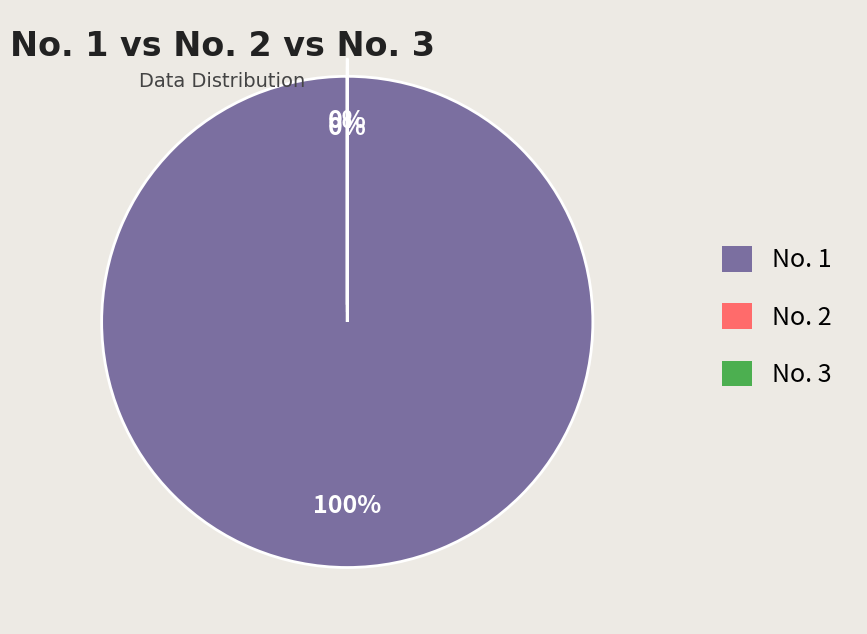

What is the largest slice in the pie chart?

No. 1